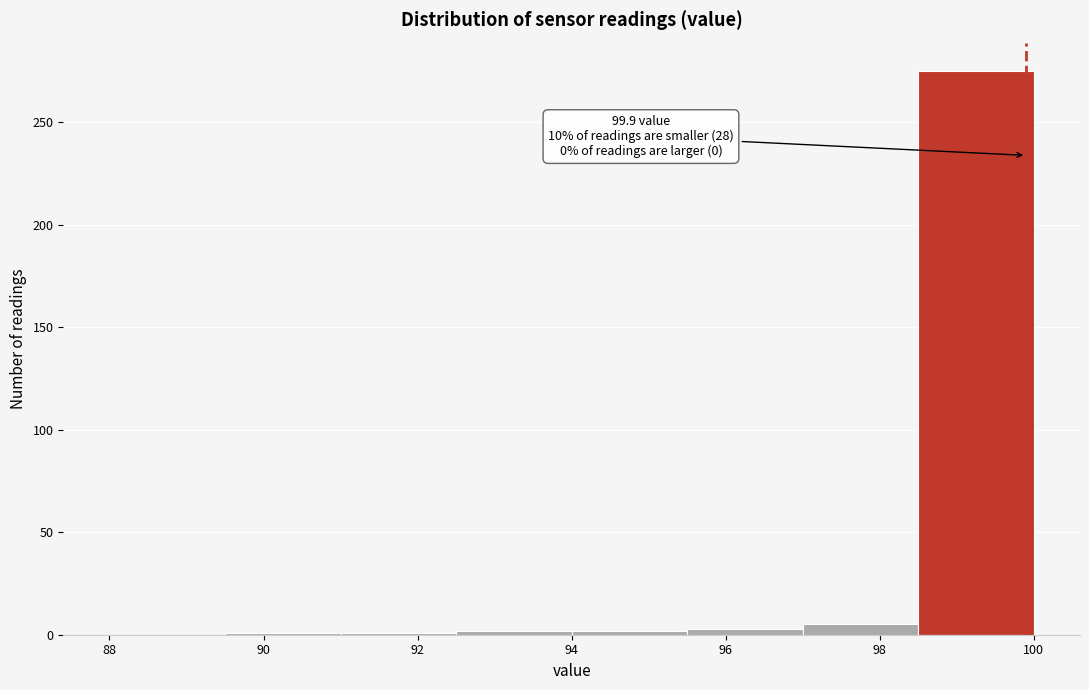

Which range on the x-axis has the tallest bar?

98.5 to 100.0